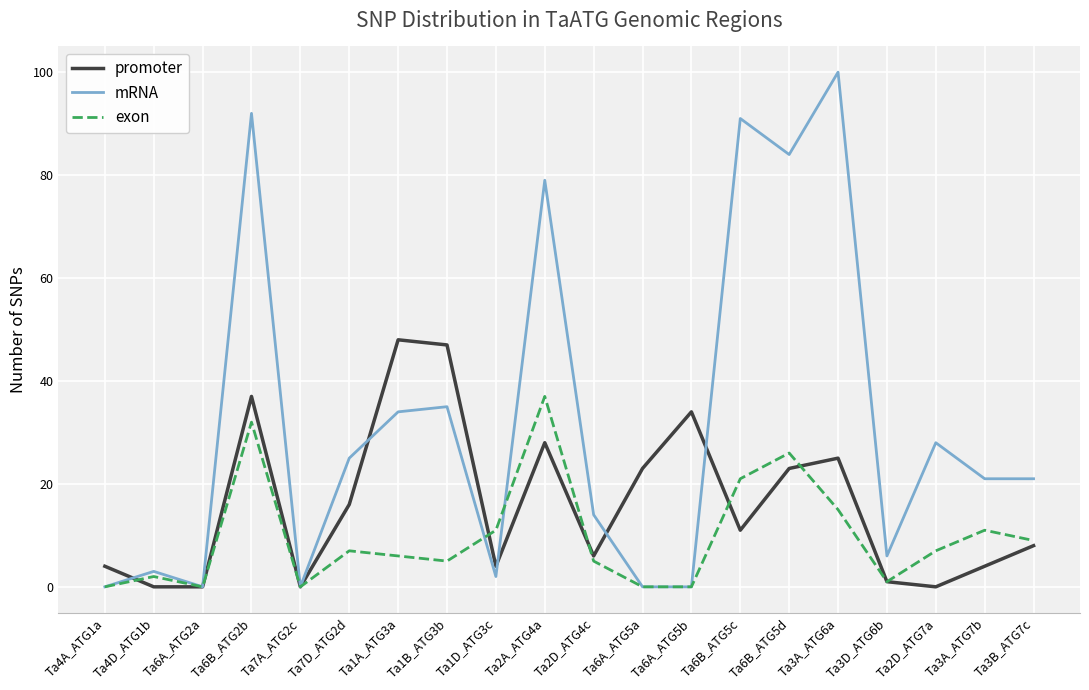

Between which two adjacent categories do promoter and exon first intersect?

Ta4A_ATG1a and Ta4D_ATG1b